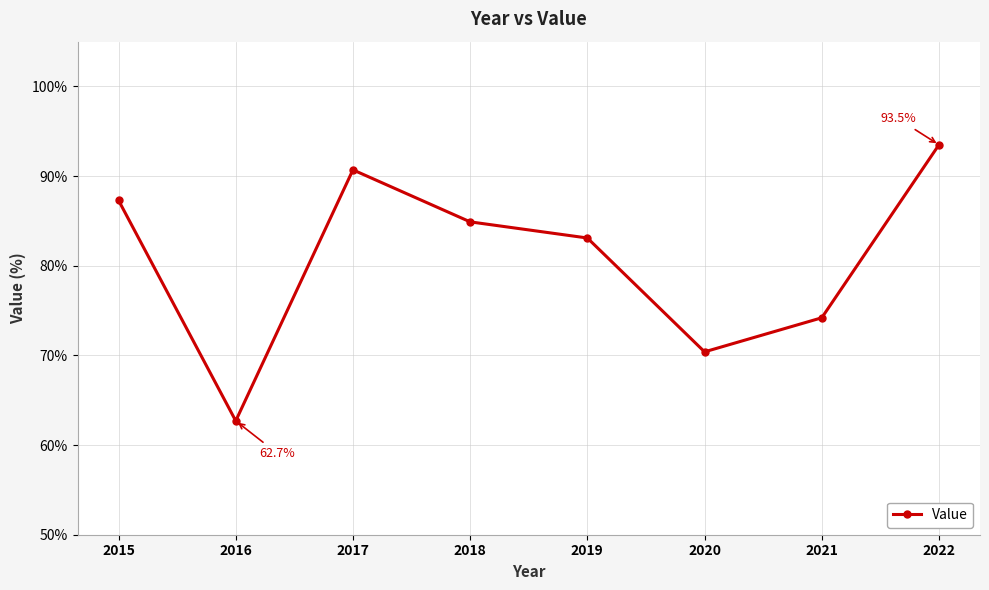

Reading right to left, extract all data points from this chart.

2022=93.5	2021=74.2	2020=70.4	2019=83.1	2018=84.9	2017=90.7	2016=62.7	2015=87.3